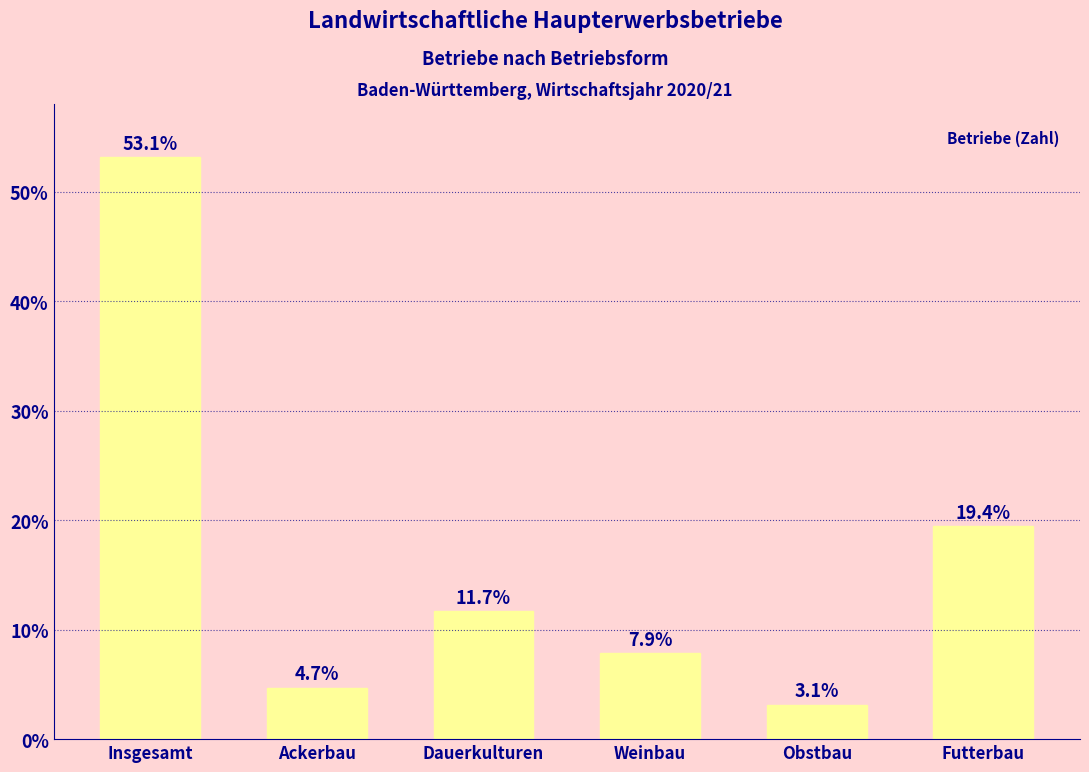

Is it true that the value at Insgesamt is 88.6?

False